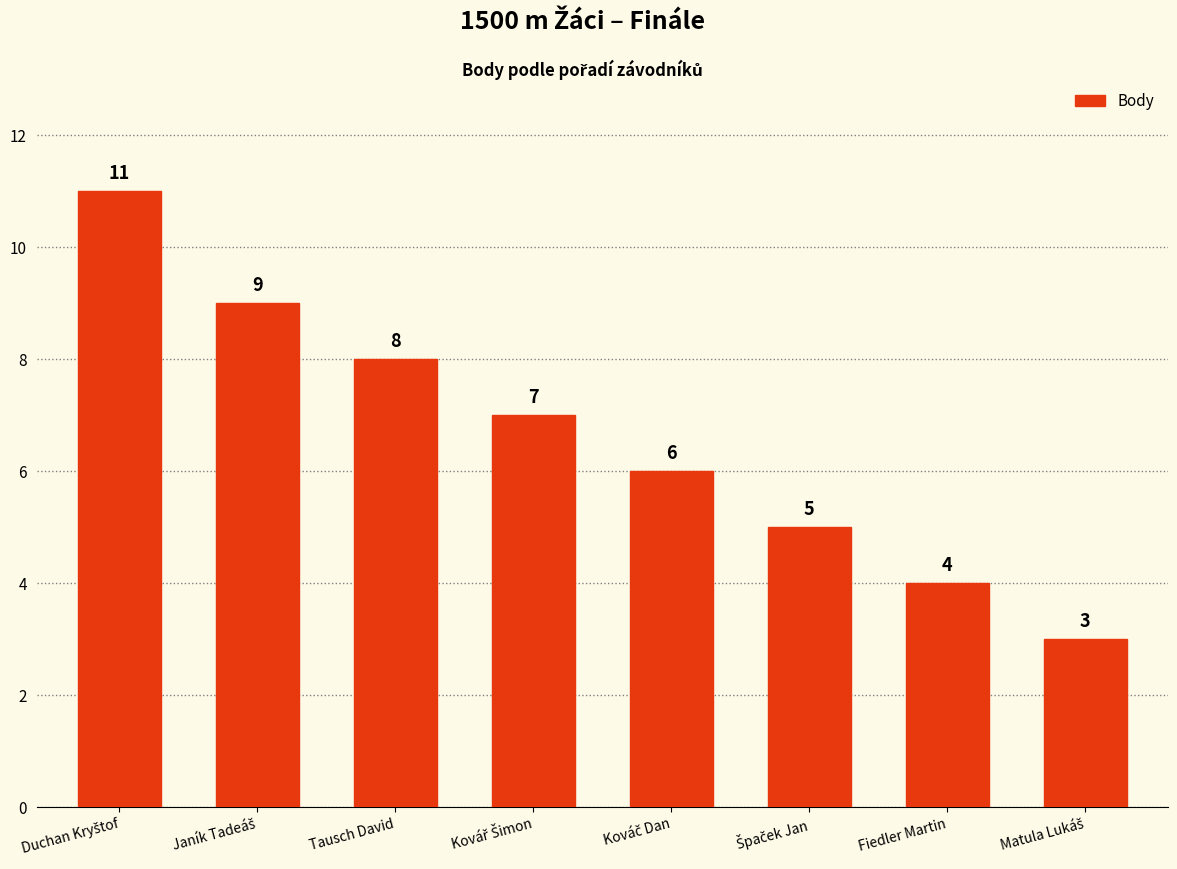

How many values are below 7?

4